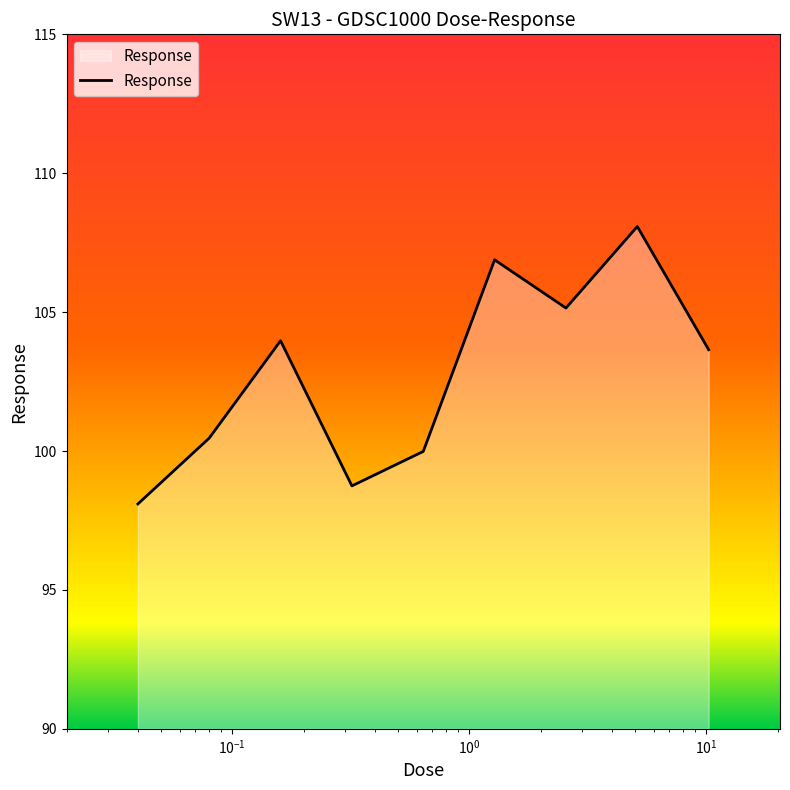

What is the maximum value shown in the chart?

108.1